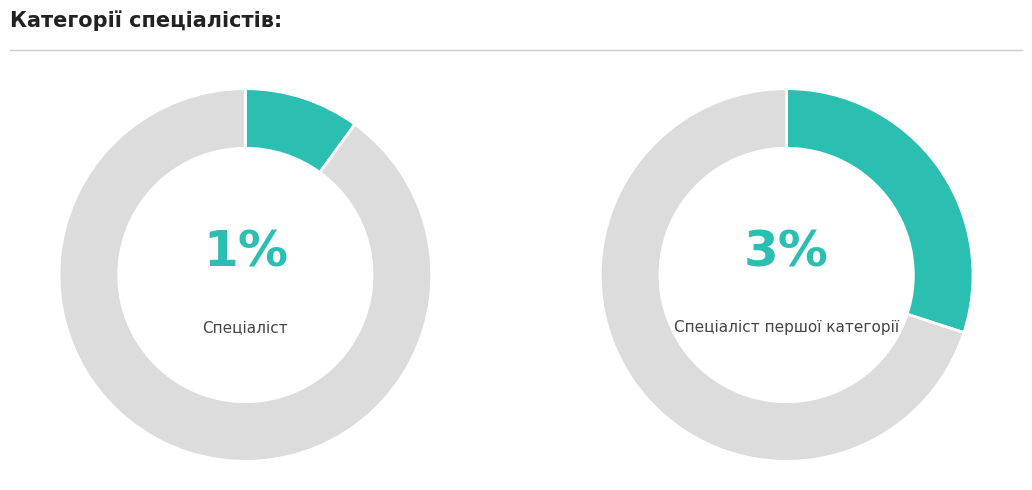

True or false: Спеціаліст першої категорії accounts for 30% of the total.

True